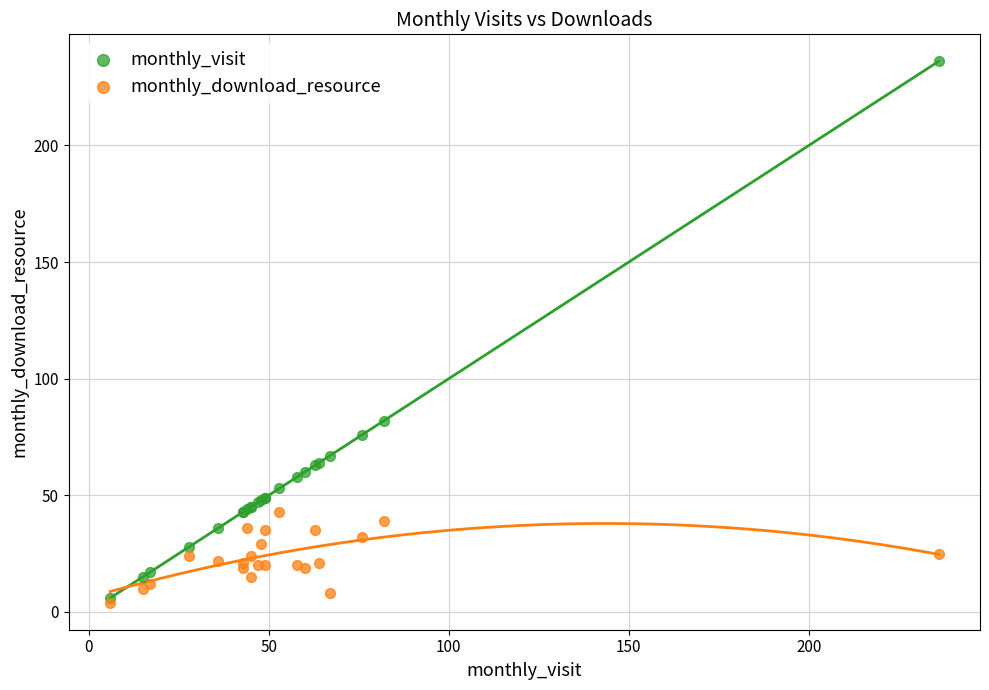

Across all series, what Y value is closest to 120?

82